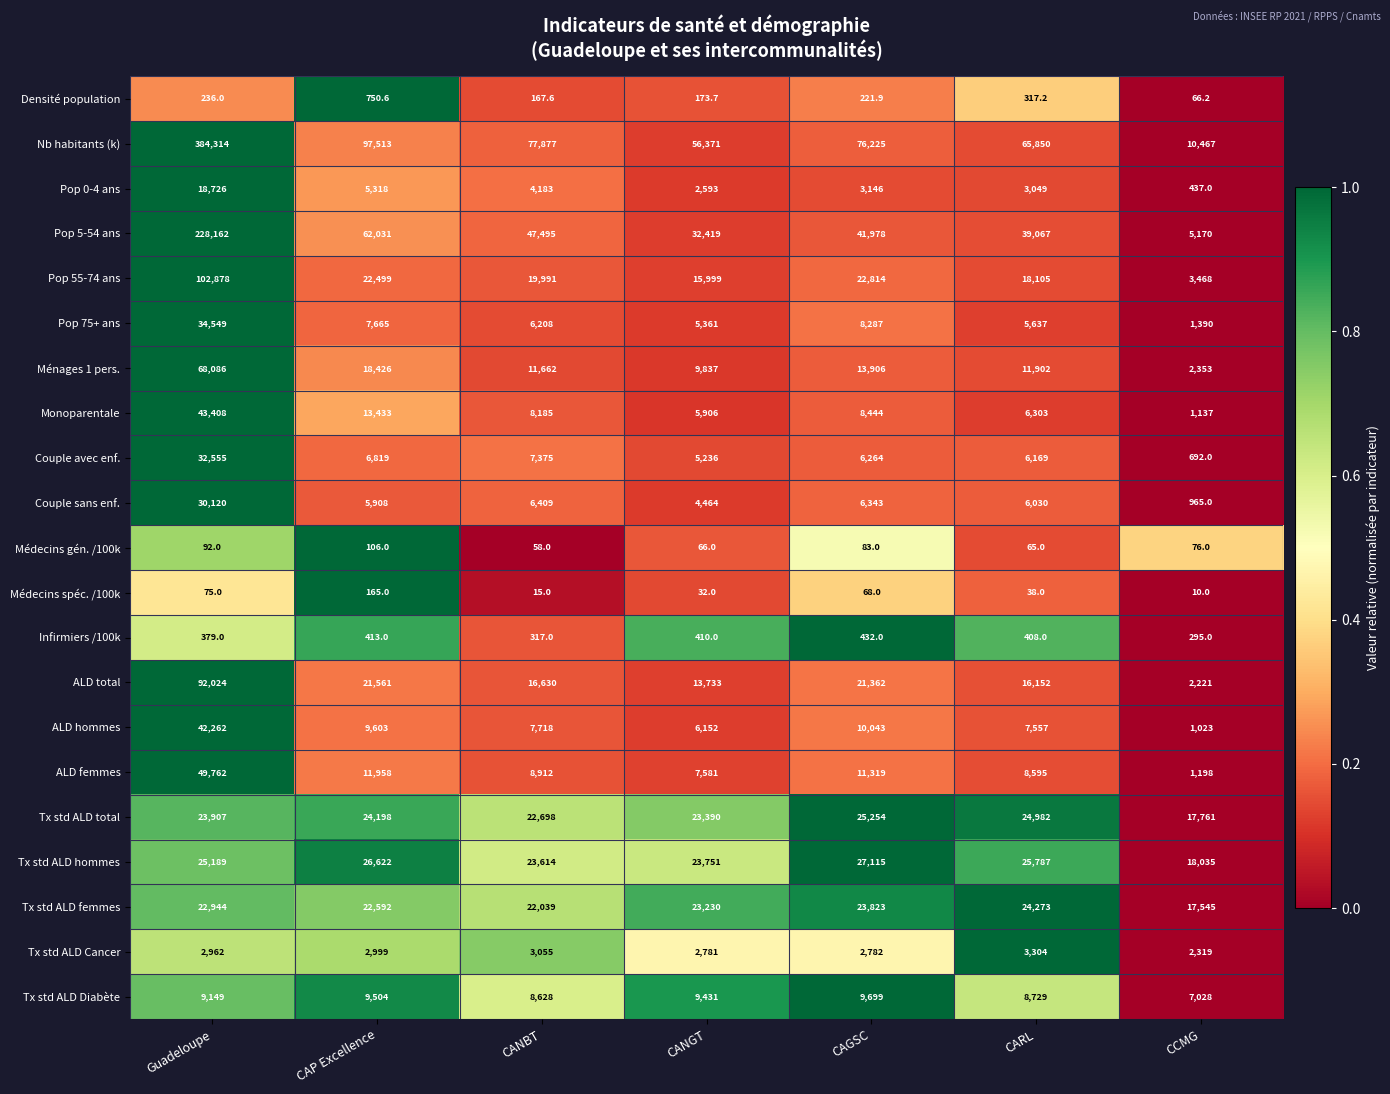

At which label is Couple sans enf. closest to 15542?

CANBT